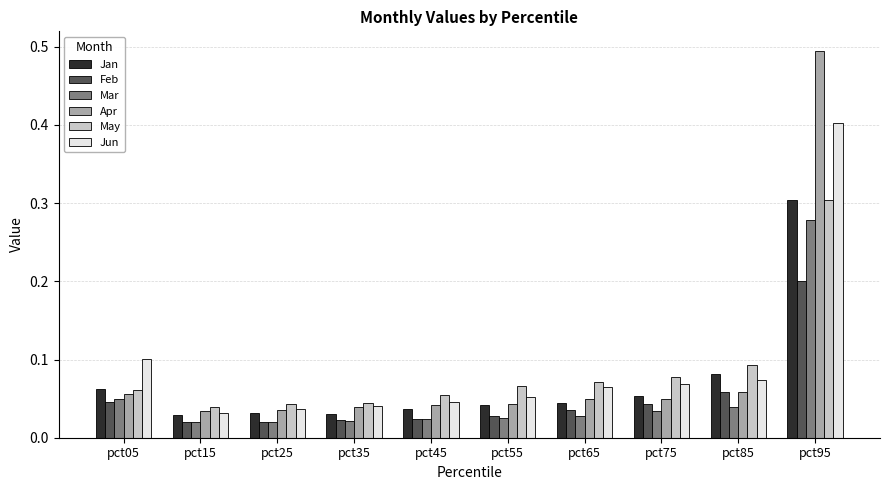

What is the sum of all May values?

0.9